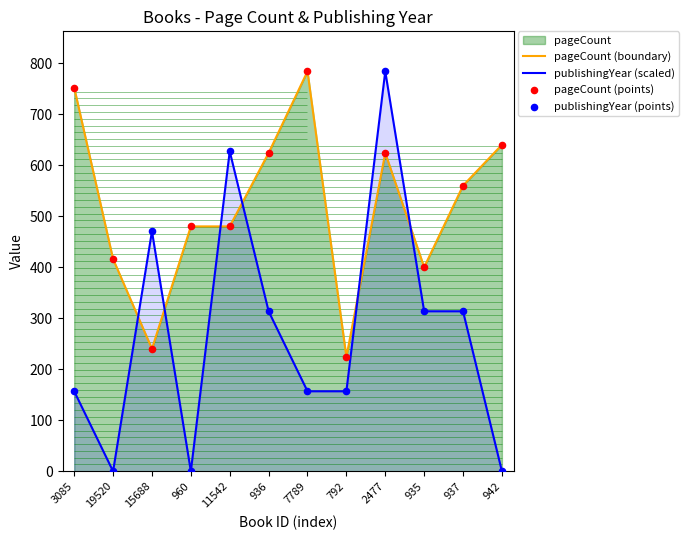

Which series contains the highest Y value?

pageCount (boundary)